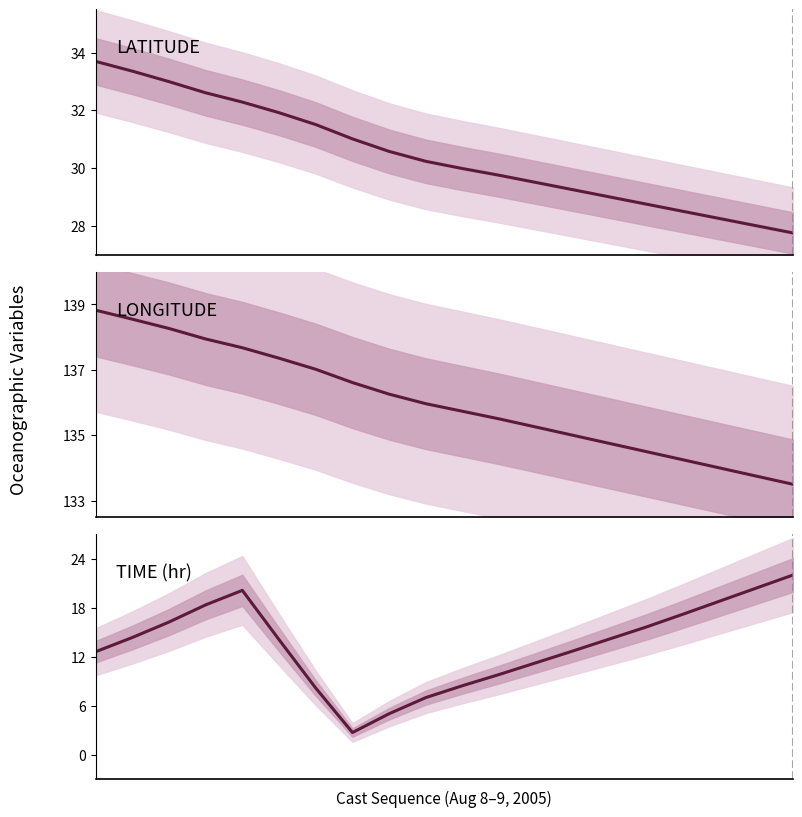

What is the lowest value of the LATITUDE series?

27.8